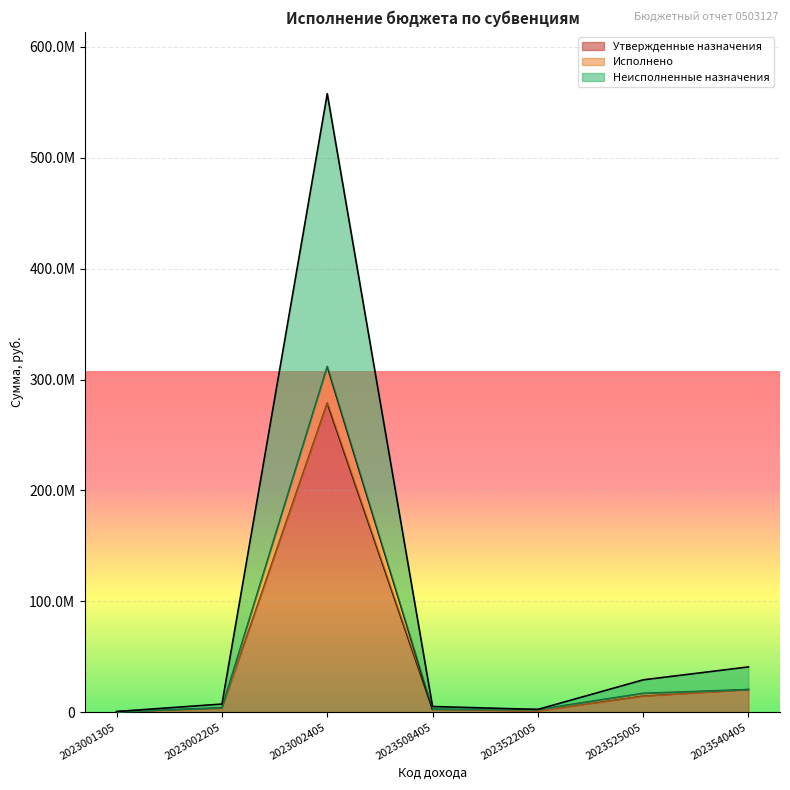

The Исполнено series shows 627346.9 at 2023508405. True or false?

False